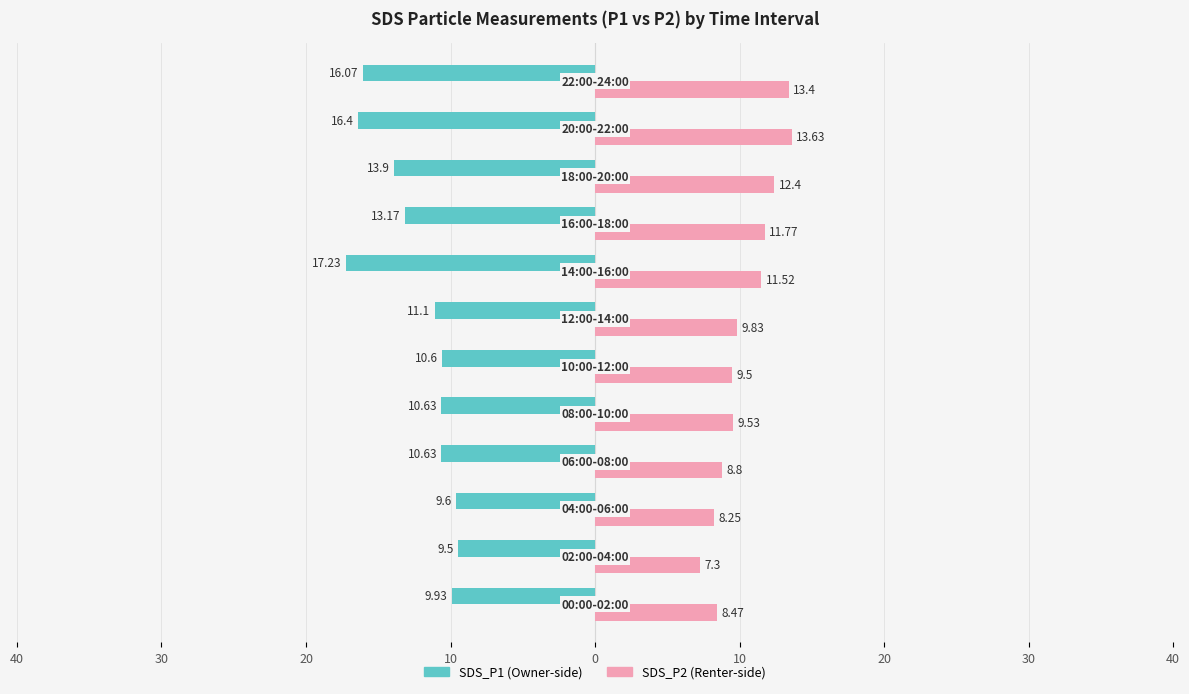

Reading left to right, extract all data points from this chart.

SDS_P1: -9.9	-9.5	-9.6	-10.6	-10.6	-10.6	-11.1	-17.2	-13.2	-13.9	-16.4	-16.1
SDS_P2: 8.5	7.3	8.2	8.8	9.5	9.5	9.8	11.5	11.8	12.4	13.6	13.4